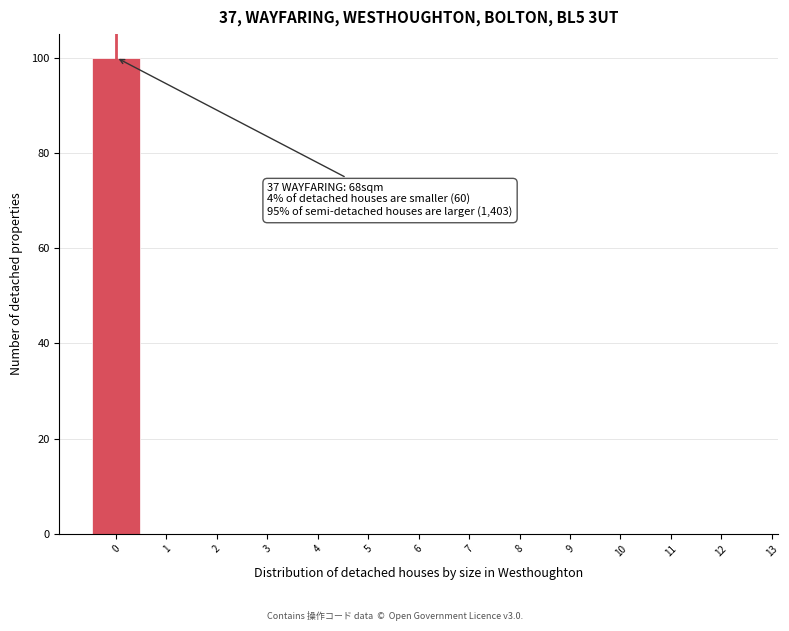

Which range on the x-axis has the tallest bar?

-0.5 to 0.5